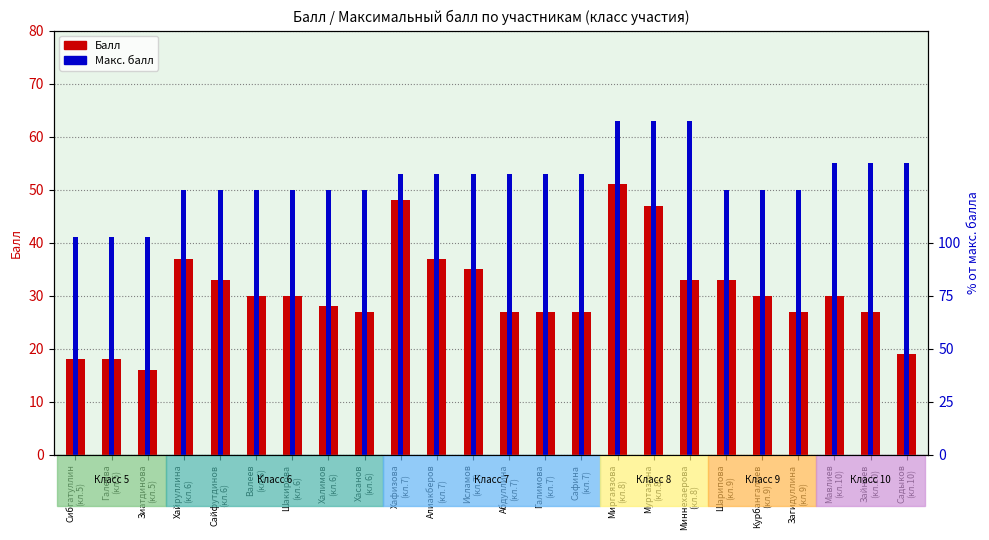

What are all the series names shown in the legend?

Балл, Макс. балл